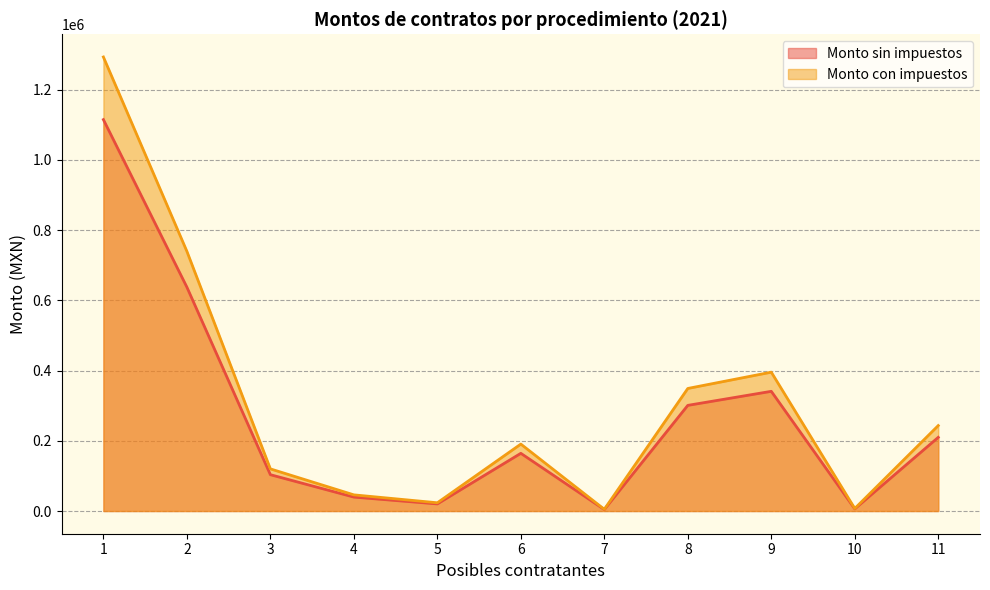

At which category is the sum across all series the highest?

1